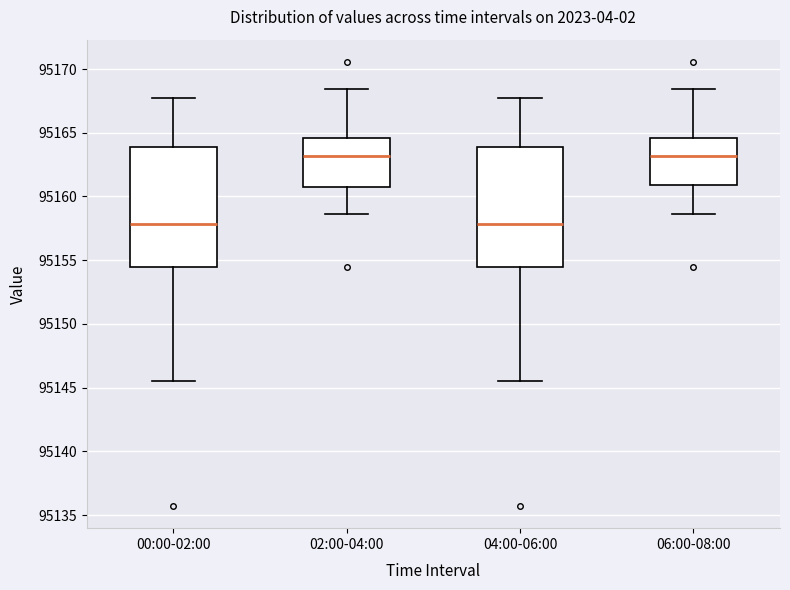

Where does the median line of the box for 02:00-04:00 sit on the y-axis? The values are not printed on the chart, so give them approximately, as read against the axis.

95163.0